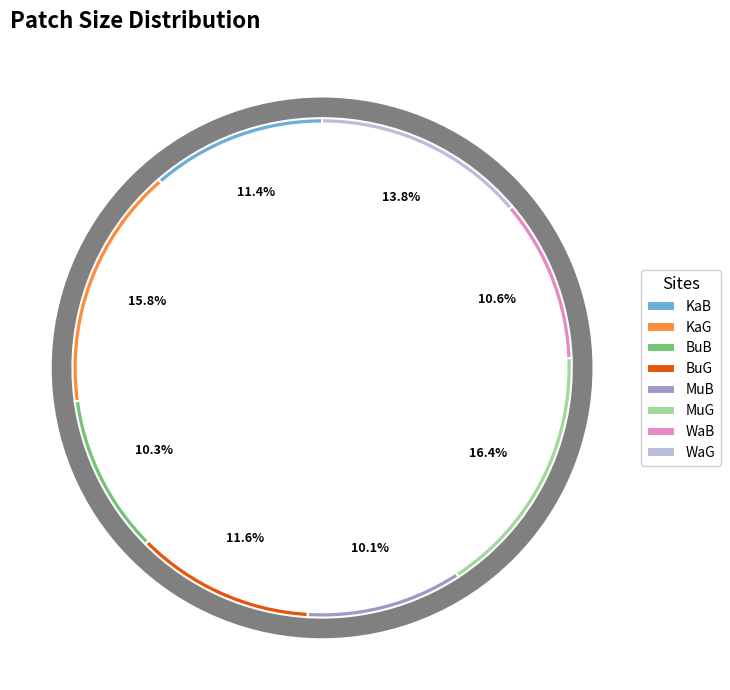

Which category has the biggest portion of the pie?

MuG